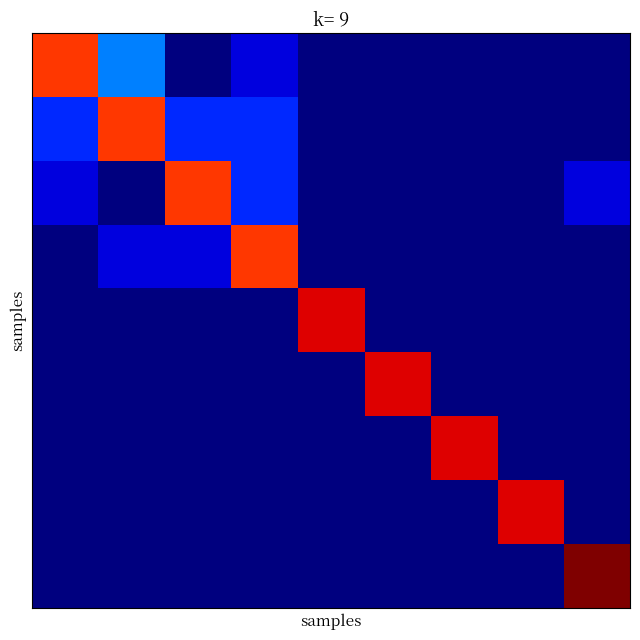

At how many categories does at least one series exceed 0?

9